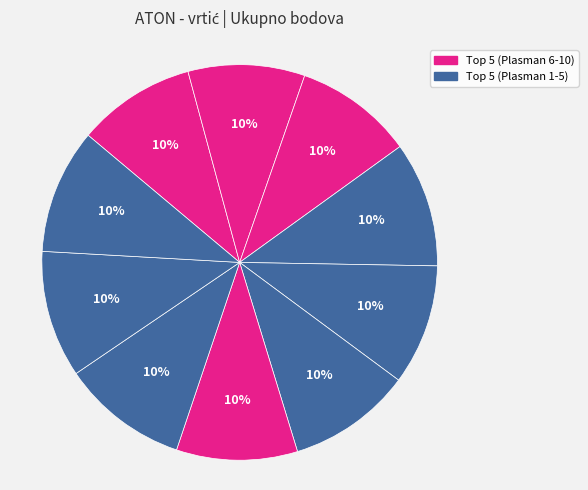

Count the number of slices in the pie.

10